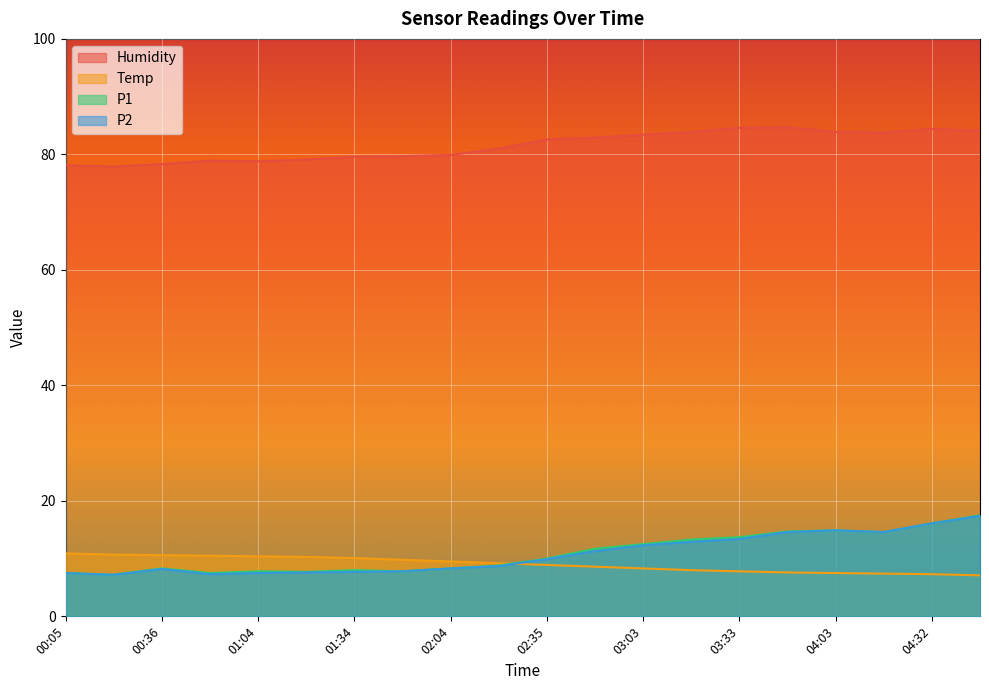

What is the total value across all series at 02:19?

107.7